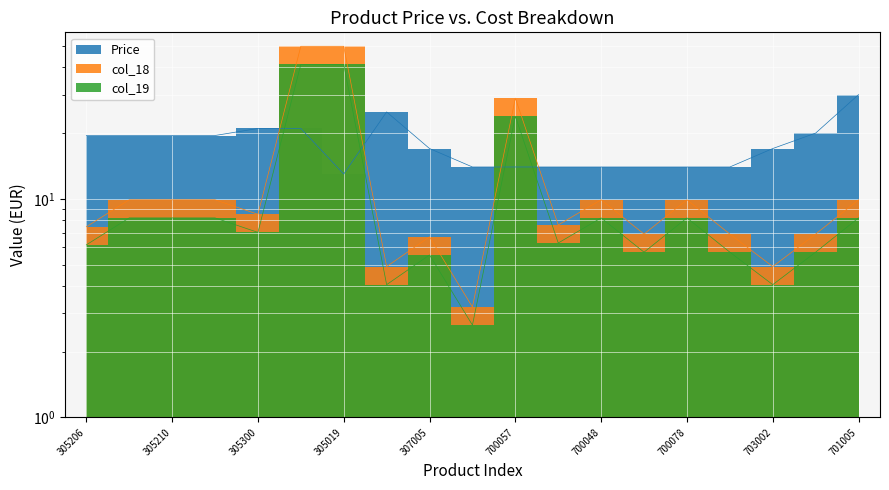

What is the average value of the Price series?

17.9